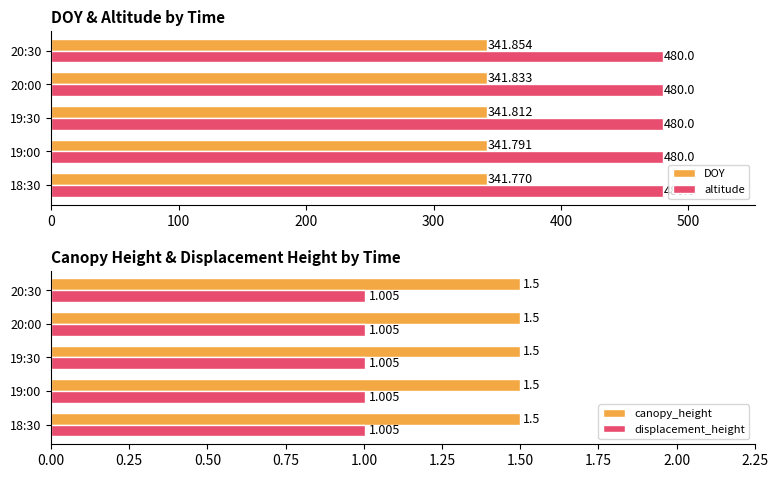

Is the value of DOY at 20:00 greater than the value of altitude at 20:30?

No